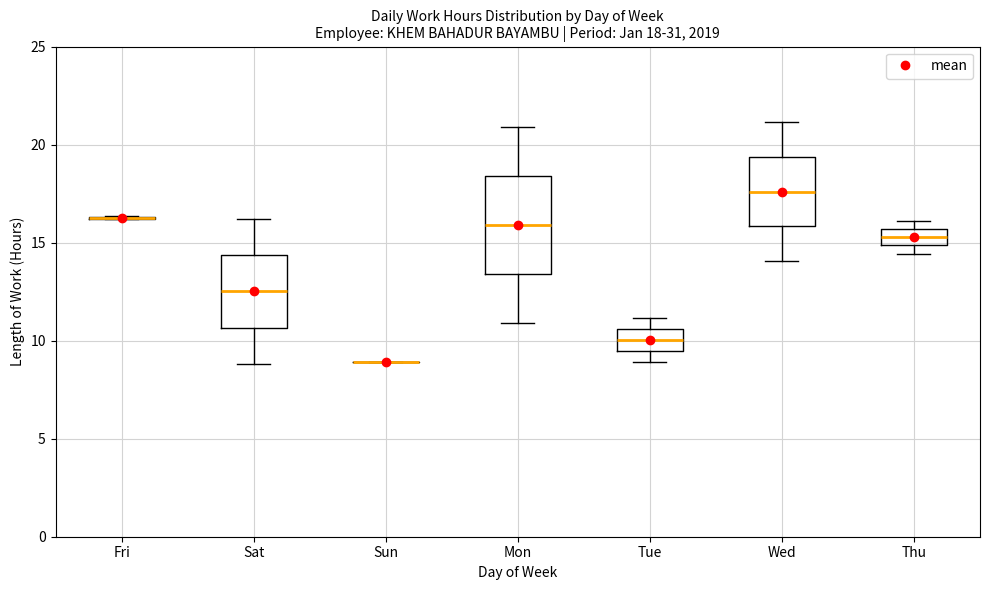

Which box is the tallest, from its lower edge to its upper edge?

Mon